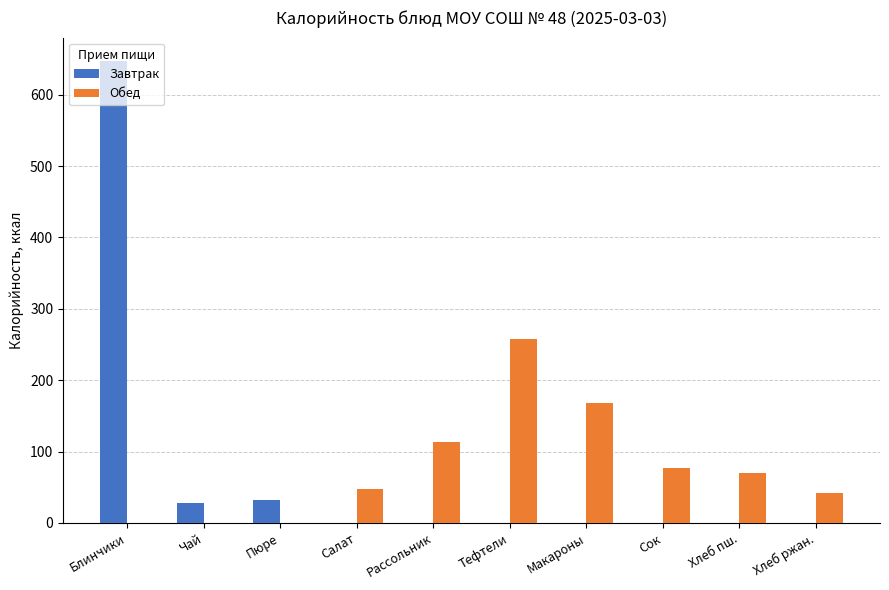

Are the bars horizontal?

No